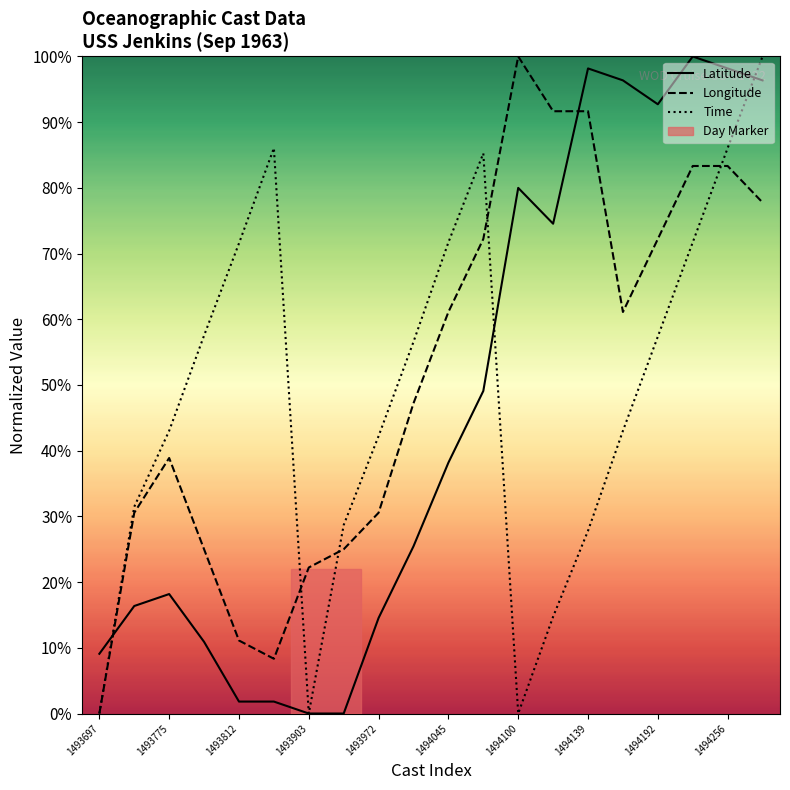

Which series ends up on top after the final intersection of Latitude and Time?

Time